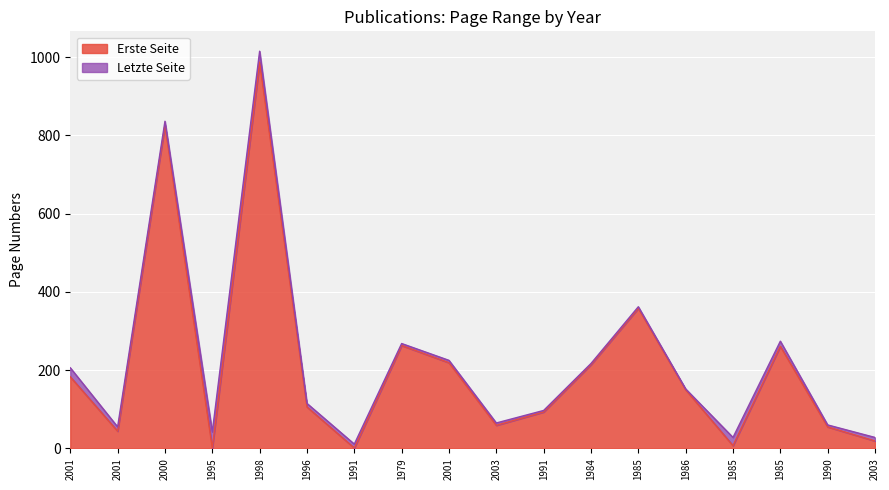

What is the difference between the maximum and minimum values in the Erste Seite series?

986